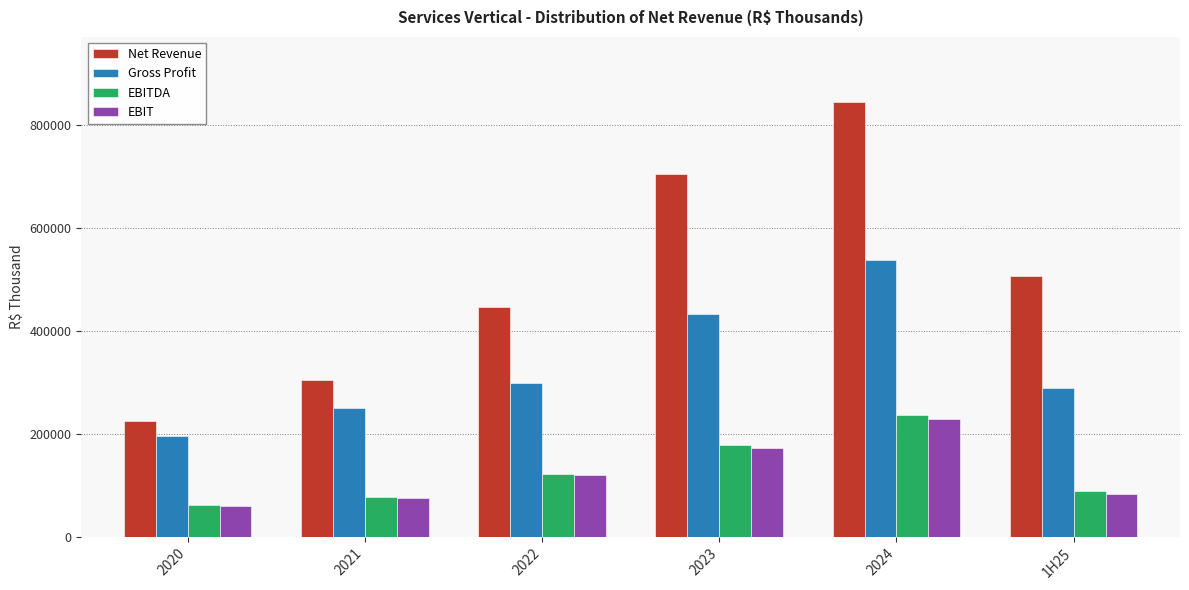

What is the difference between the highest and lowest values at 1H25?

423216.8